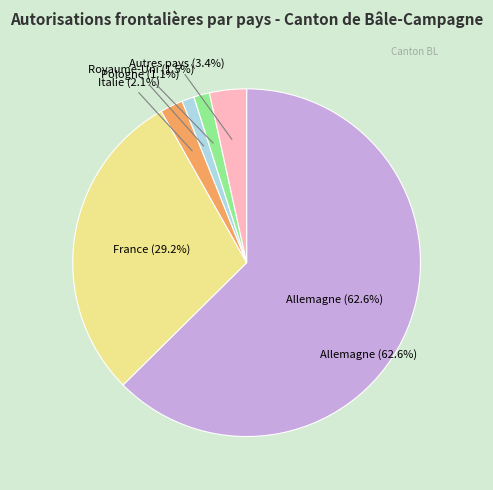

Combined, do Autres pays and France account for over 50%?

No